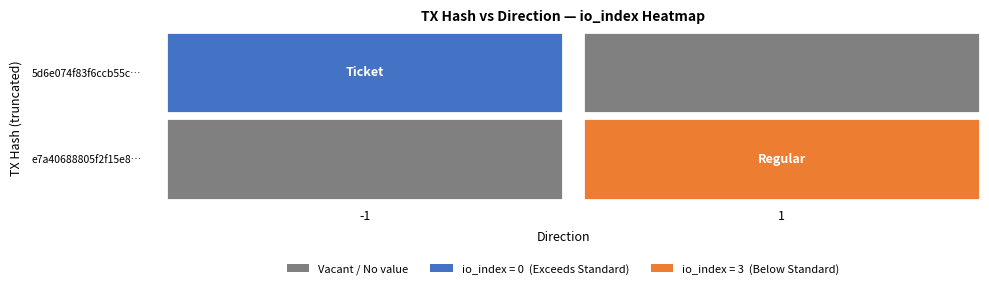

Is the value of 5d6e074f83f6ccb55c3d114ab11ac57adcb1dfa at io_index greater than the value of e7a40688805f2f15e8c35e1efdf983a6fdff917 at direction?

No